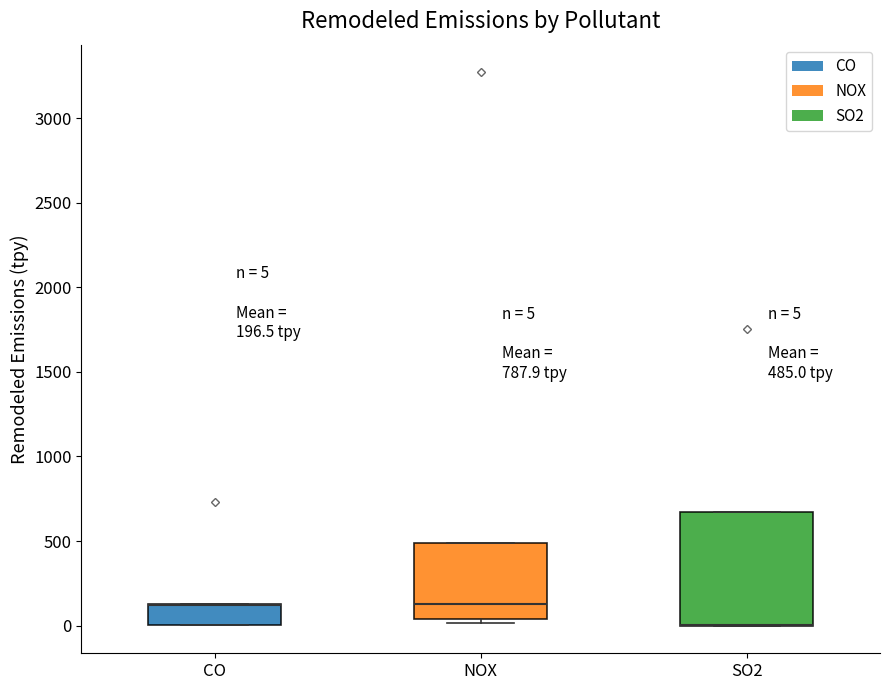

Comparing the boxes themselves (not the whiskers), which one is the tallest?

SO2